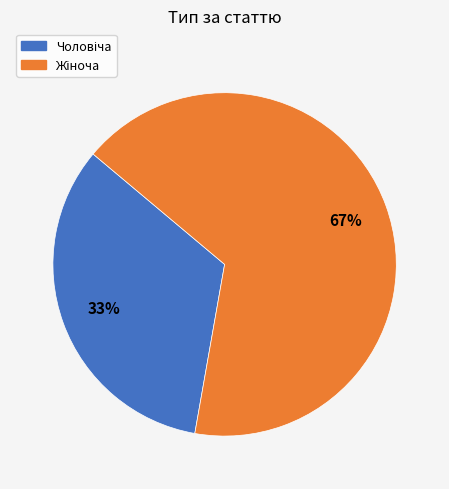

Is there a majority slice in this chart?

Yes